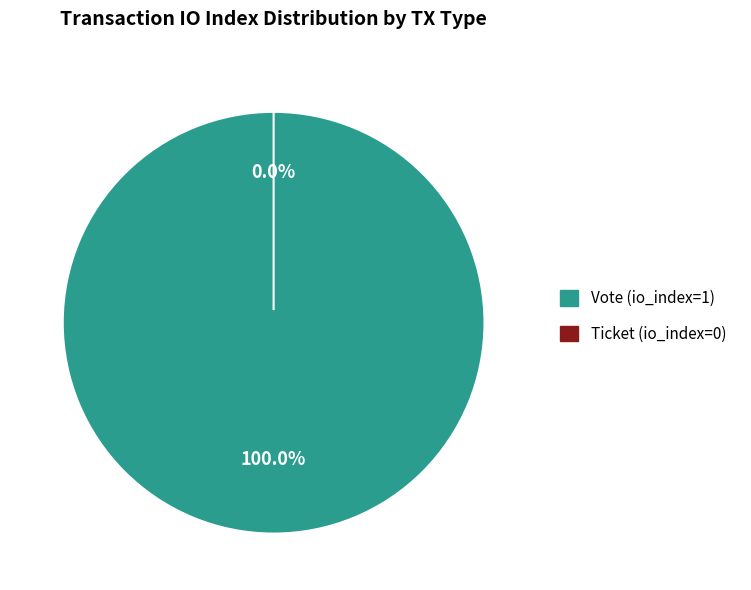

Does Ticket (io_index=0) represent more than half of the total?

No